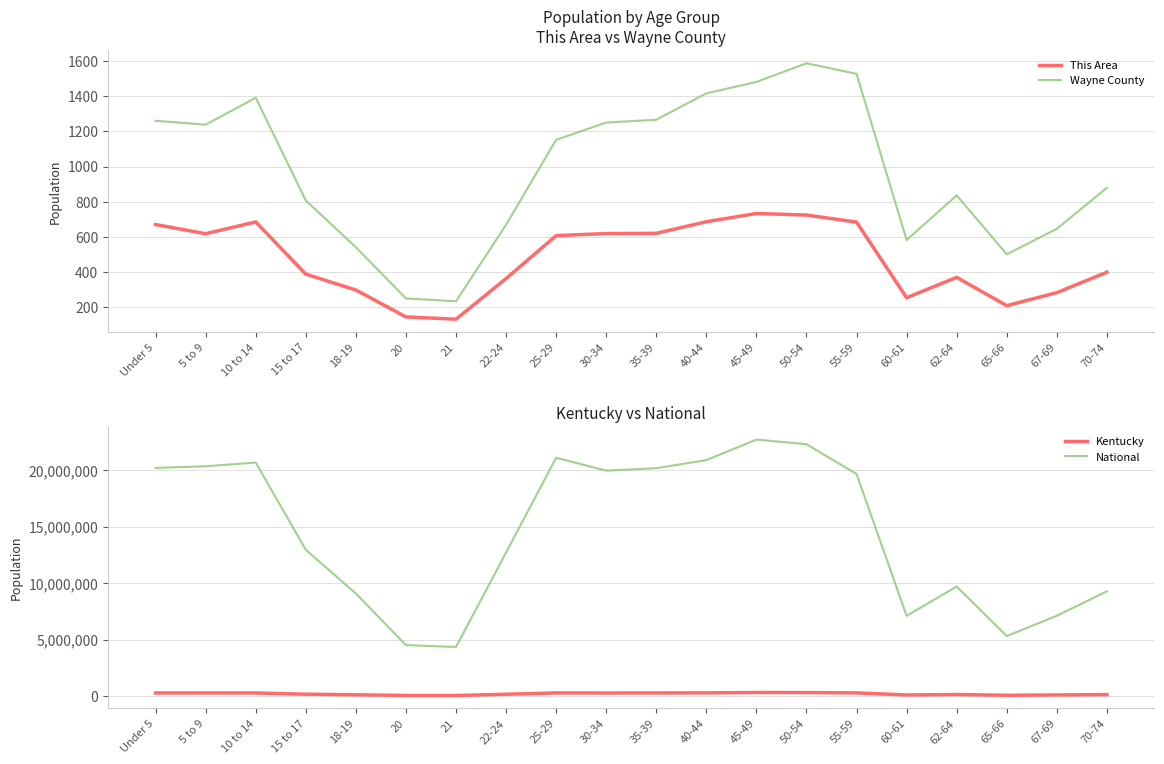

Rank the categories by This Area value from highest to lowest.

45-49, 50-54, 40-44, 10 to 14, 55-59, Under 5, 35-39, 30-34, 5 to 9, 25-29, 70-74, 15 to 17, 62-64, 22-24, 18-19, 67-69, 60-61, 65-66, 20, 21